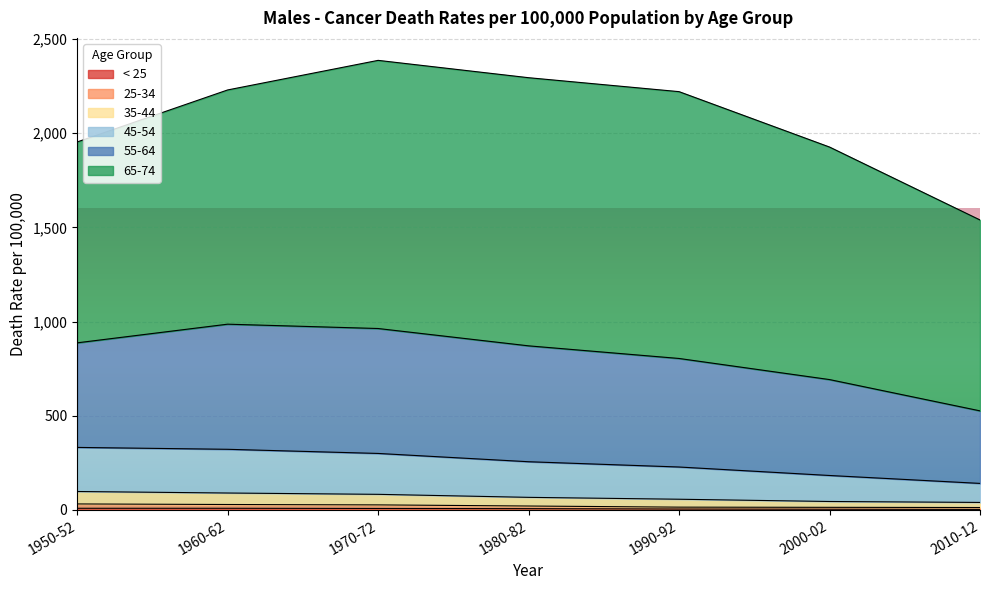

The 35-44 series shows 57 at 1990-92. True or false?

True